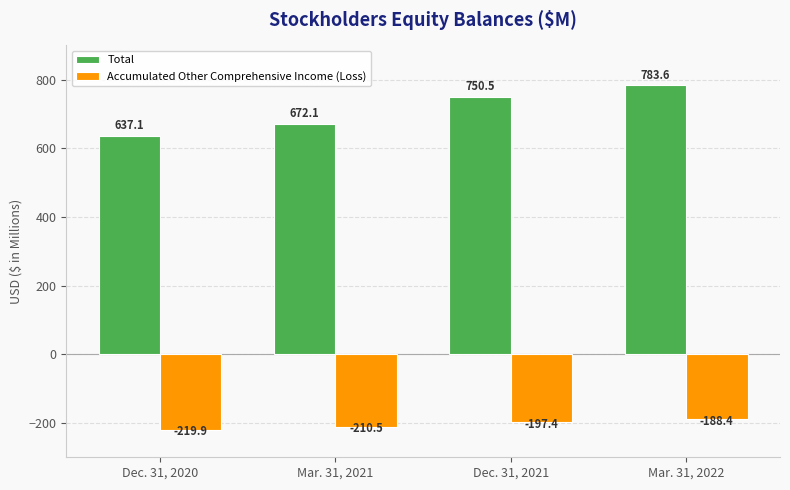

List the series in order of their peak value, highest first.

Total, Accumulated Other Comprehensive Income (Loss)